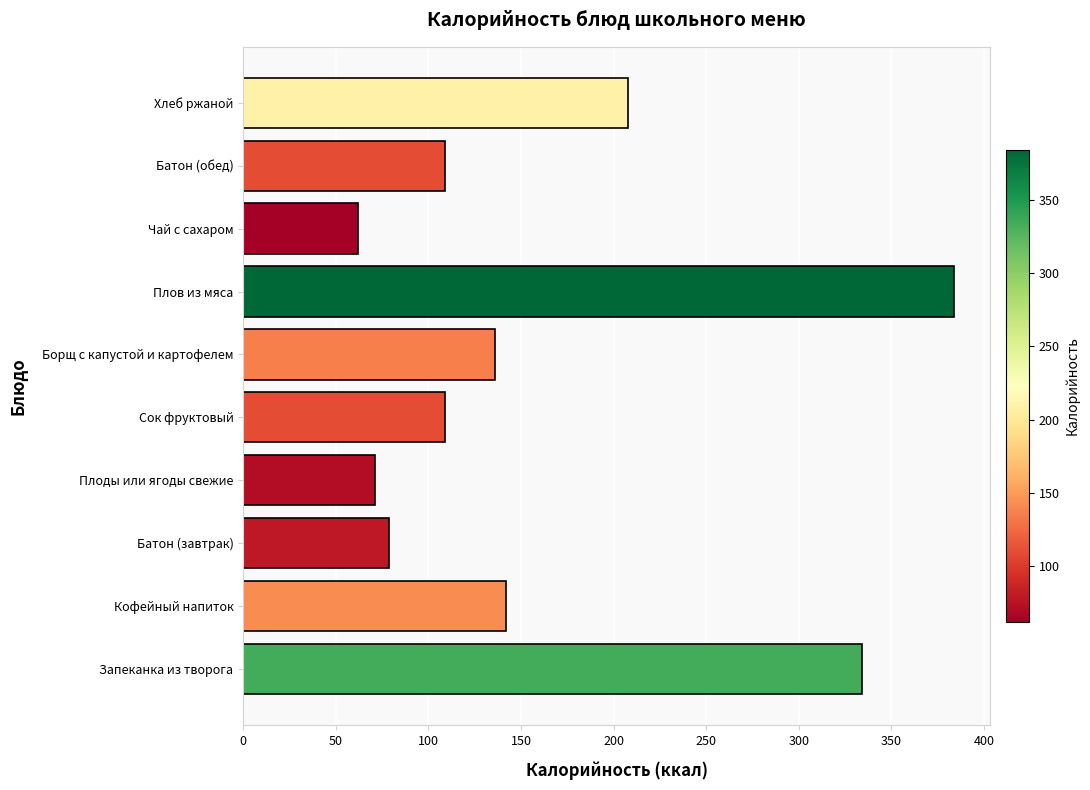

True or false: the data shows 505 at Плов из мяса.

False